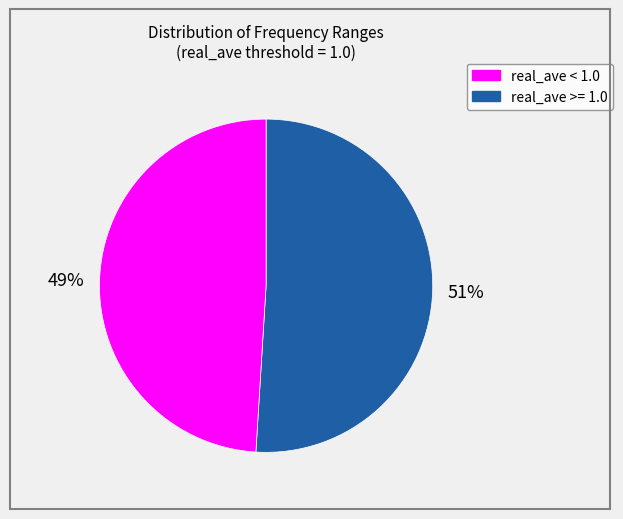

Count the number of slices in the pie.

2